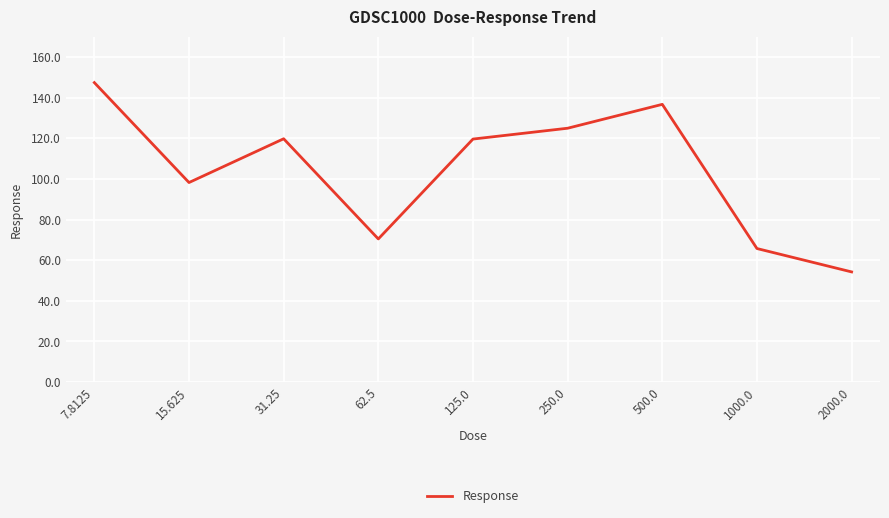

The chart shows a value of 119.6 at 125.0. True or false?

True